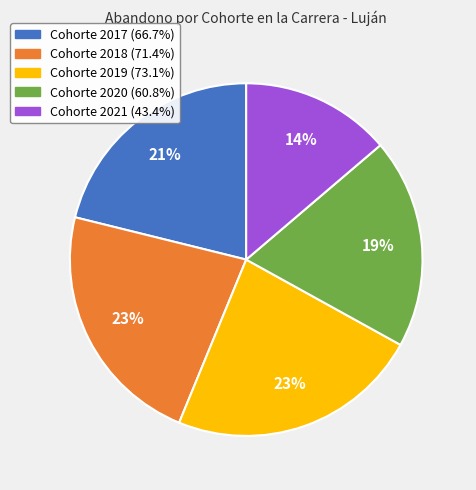

Does any single category account for the majority?

No